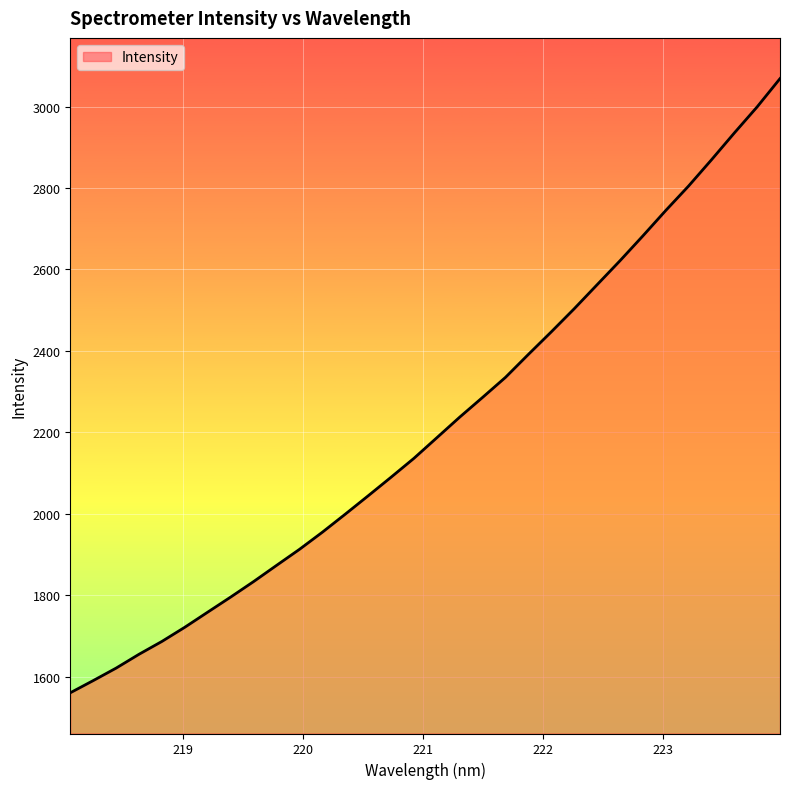

What is the greatest value displayed?

3068.5